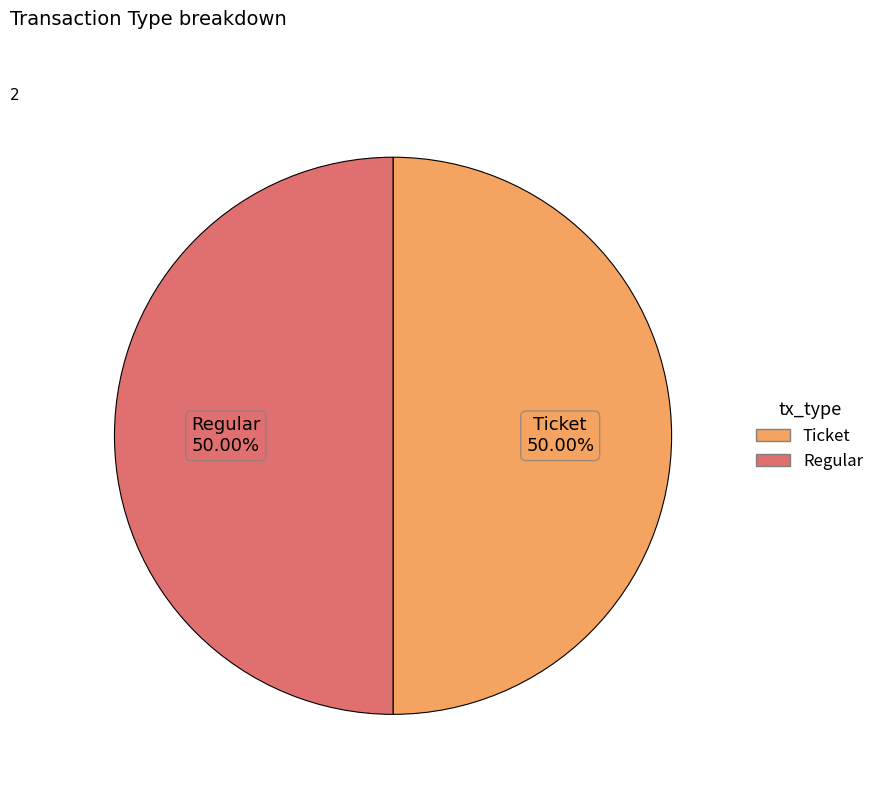

Approximately how many times larger is the value at Ticket compared to Regular?

1.0